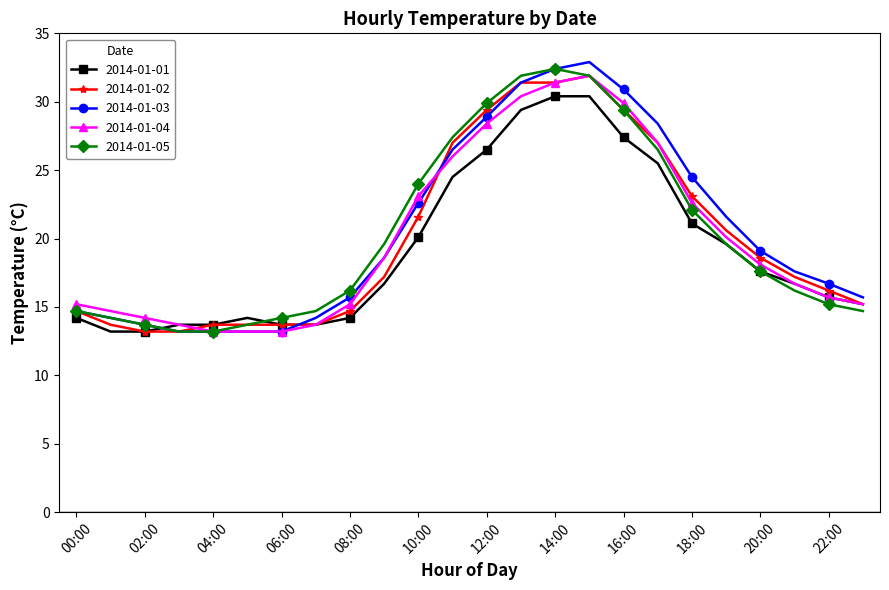

What is the value of the 2014-01-04 point at the 3rd from the left?

14.2